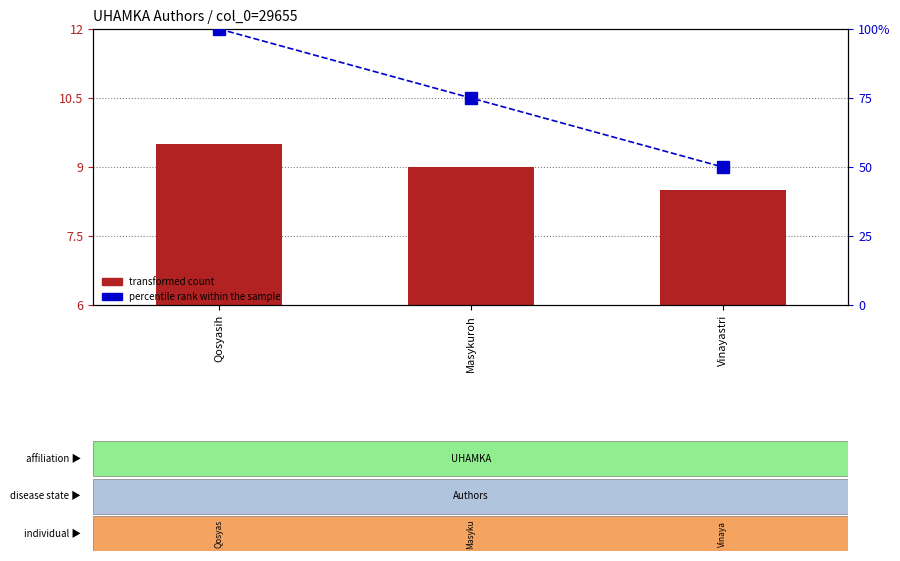

Reading left to right, list all the values displayed in this chart.

transformed count: Qosyasih=9.5	Masykuroh=9.0	Vinayastri=8.5
percentile rank within the sample: Qosyasih=100.0	Masykuroh=75.0	Vinayastri=50.0